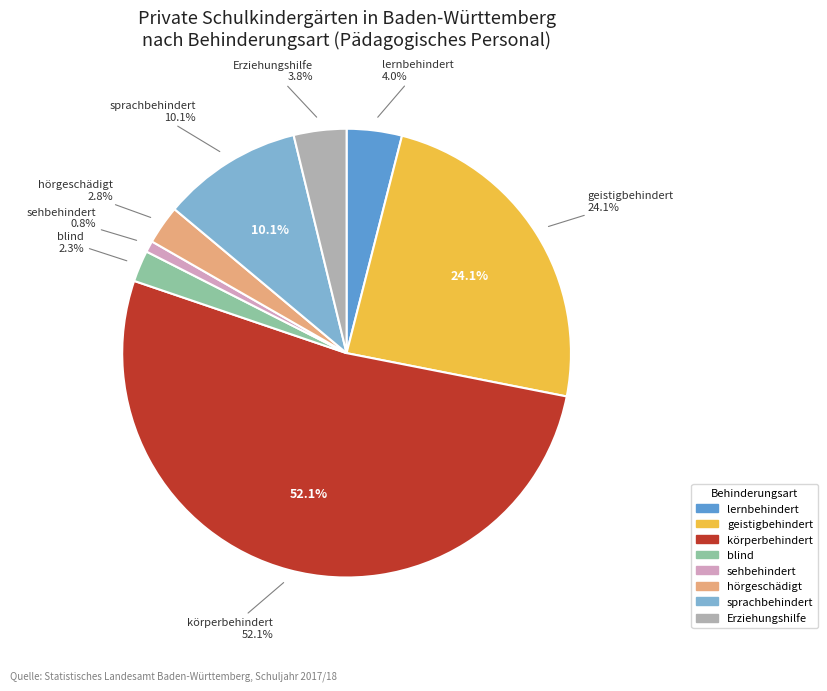

The geistigbehindert slice represents 39% of the pie. True or false?

False